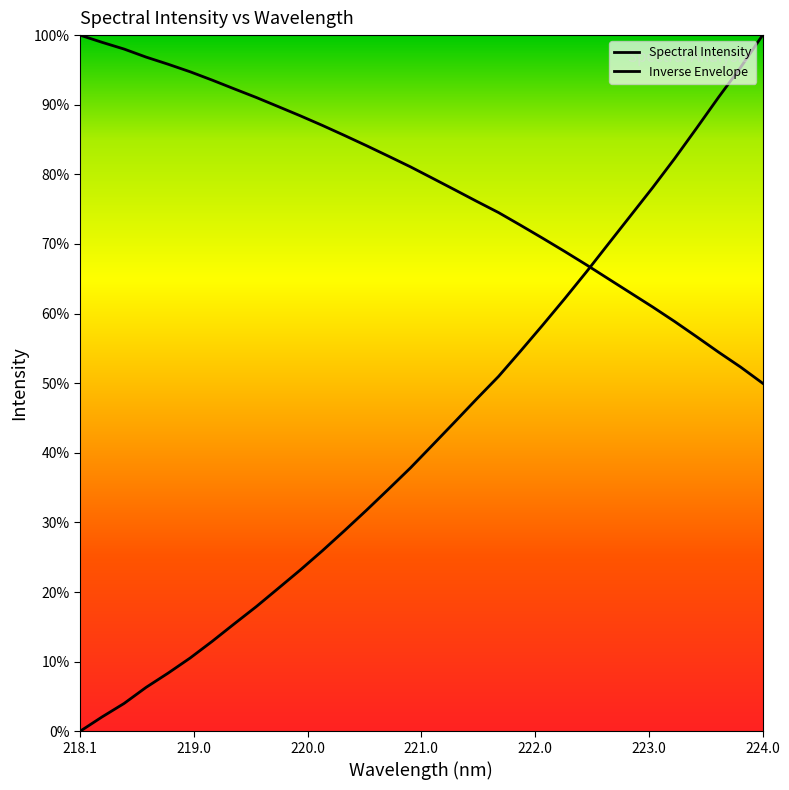

What is the label of the 7th point from the right?

222.8355